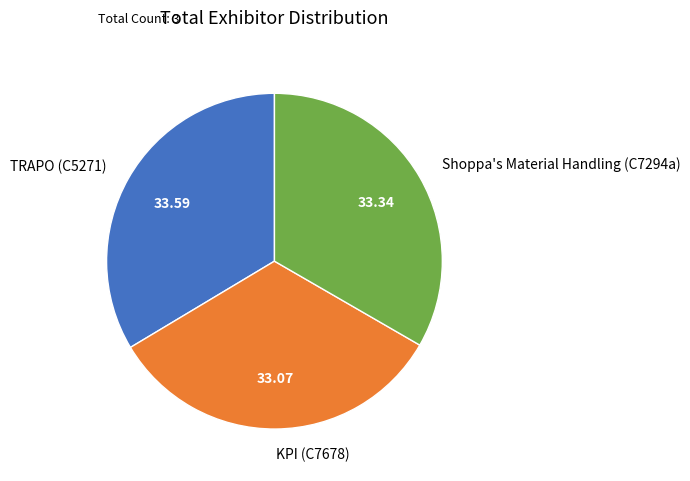

Does any single category account for the majority?

No